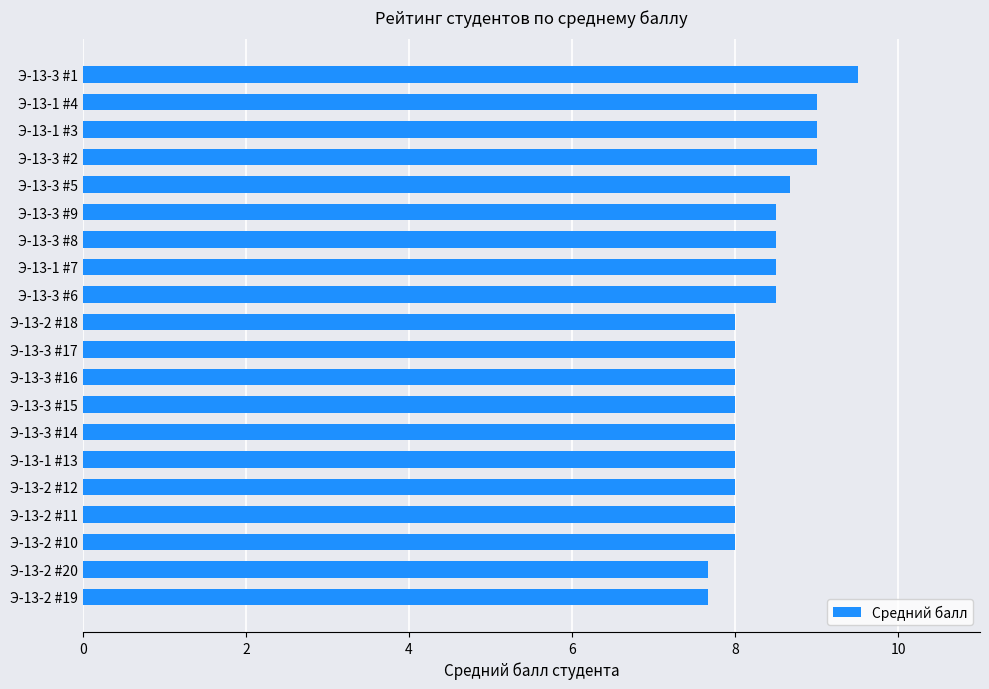

Is it true that the value at Э-13-2 #20 is 7.7?

True